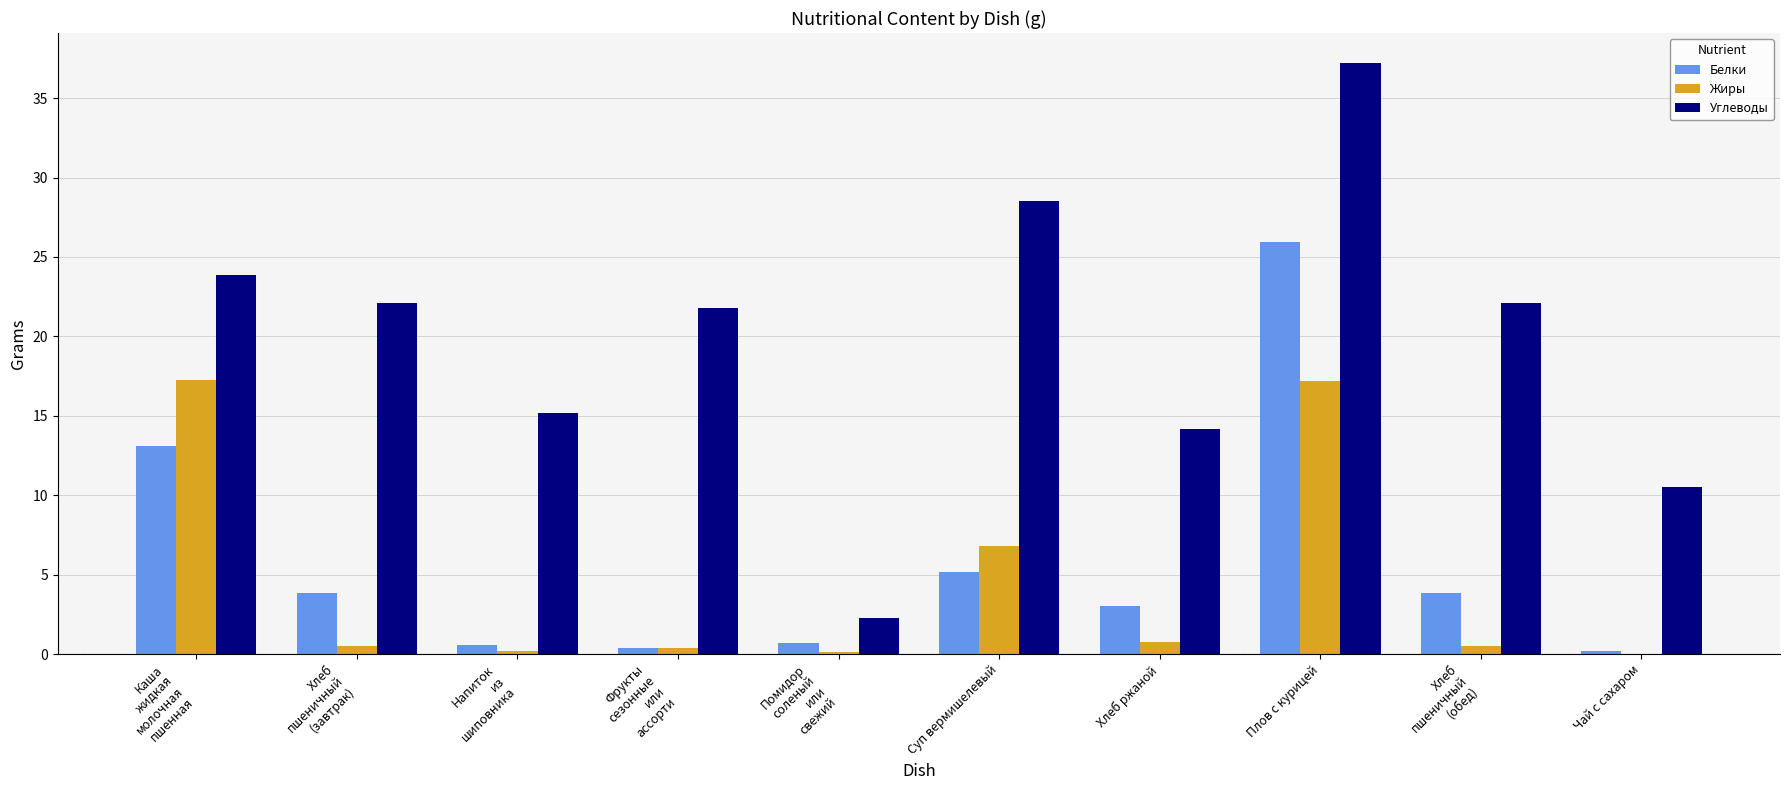

What is the average value of the Жиры series?

4.4